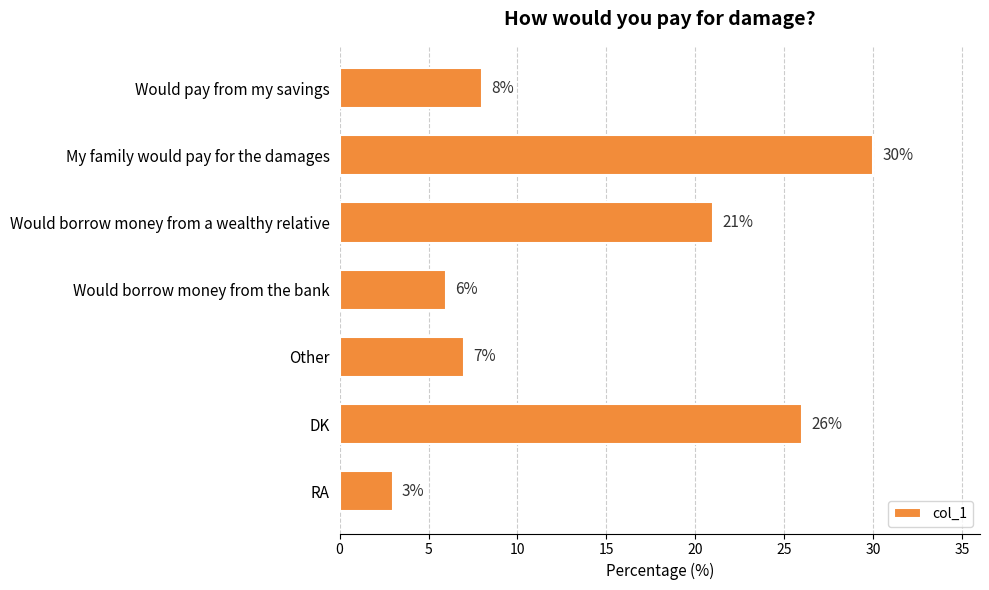

How many series are shown in this chart?

1